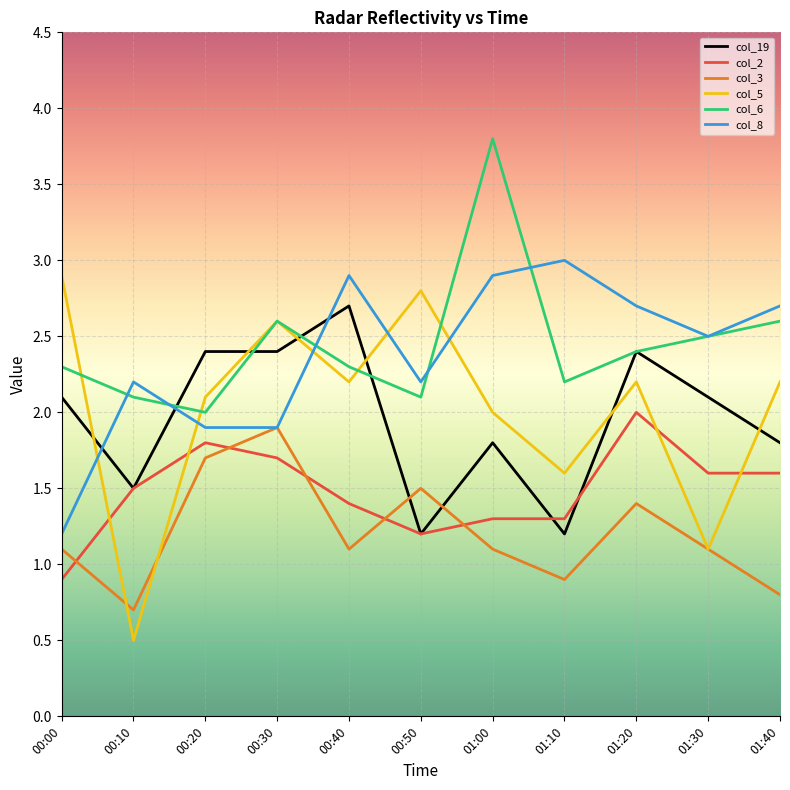

What is the minimum value for col_6?

2.0